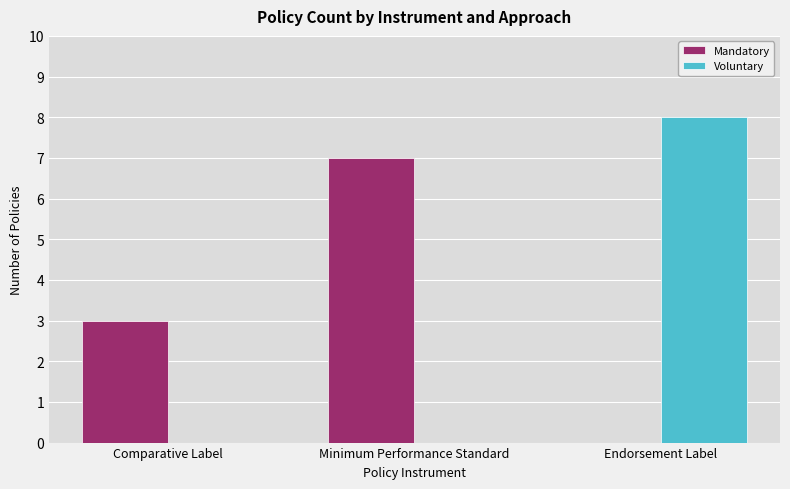

What is the sum of all Voluntary values?

8